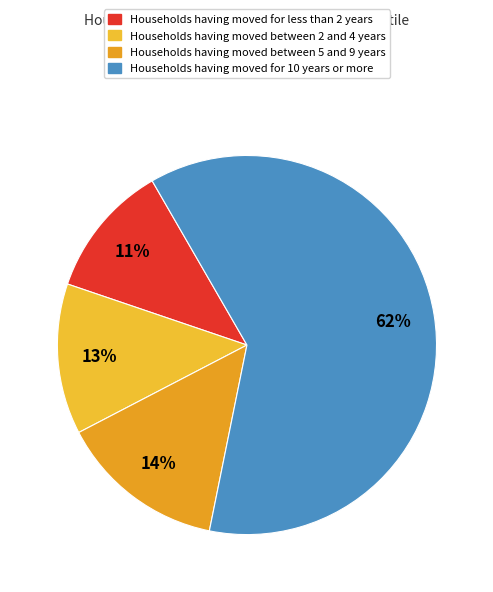

How many segments does this pie chart have?

4